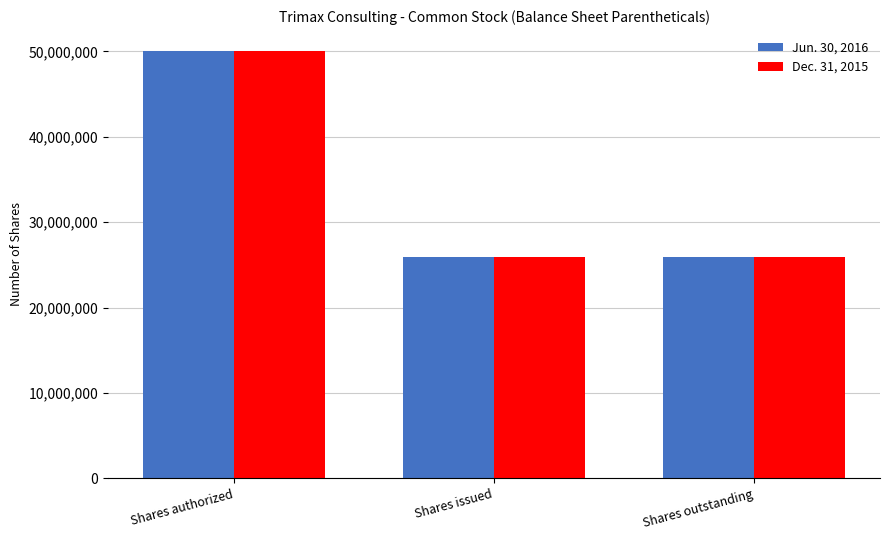

What is the sum of all Dec. 31, 2015 values?

101915000